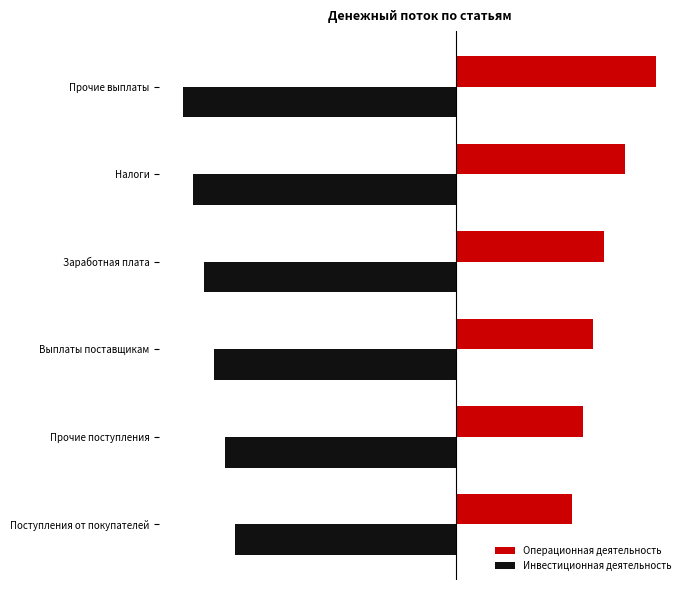

What are all the series names shown in the legend?

Операционная деятельность, Инвестиционная деятельность